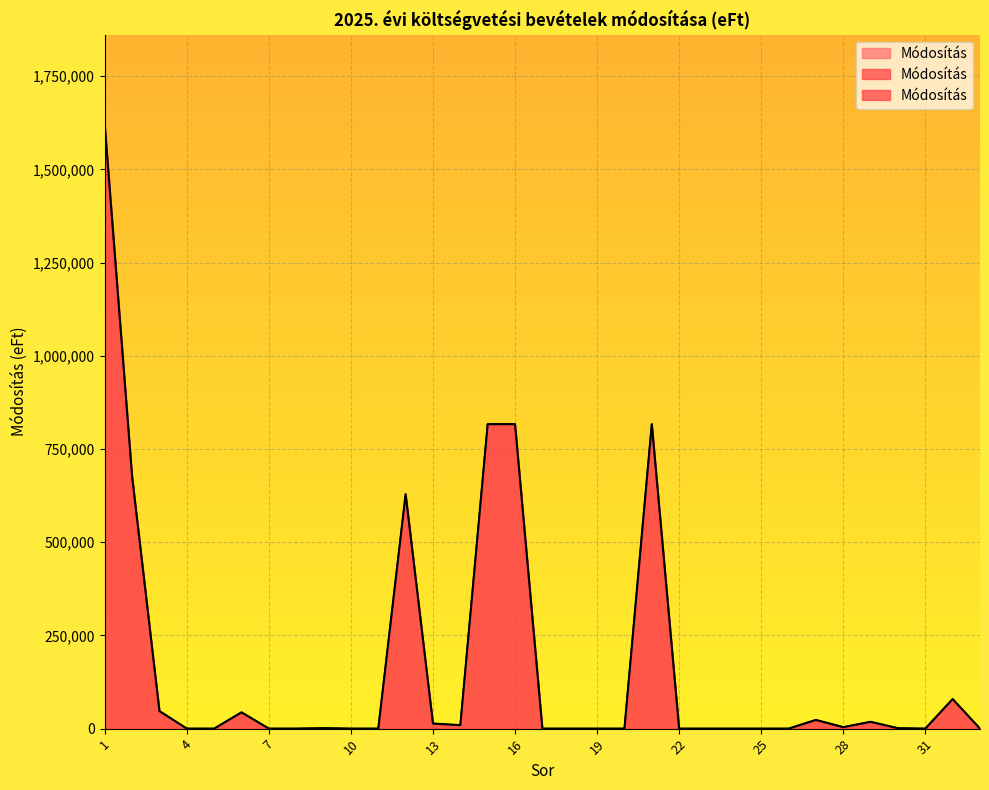

What is the value of the 15th point from the left?

816744